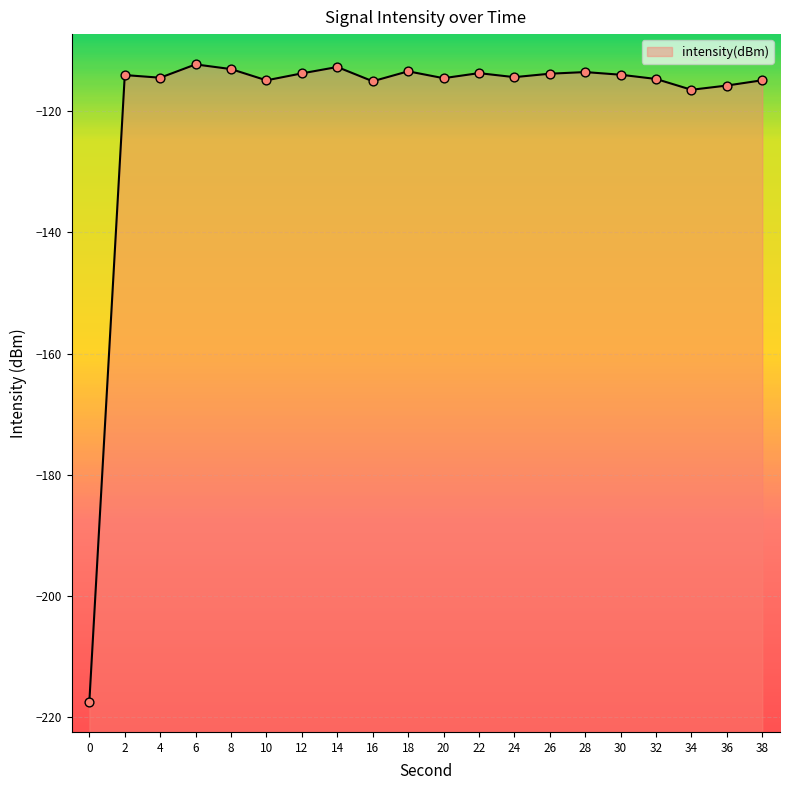

What is the change in value from 24 to 36?

-1.4